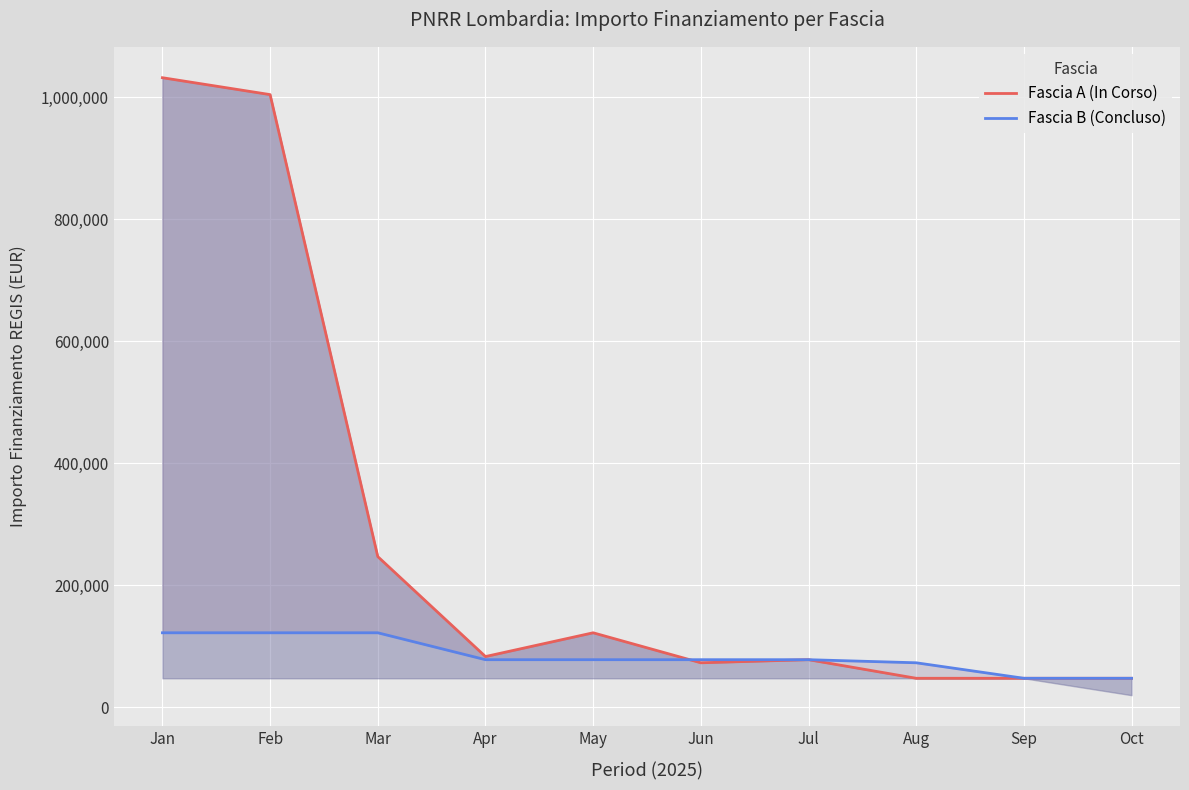

Reading left to right, what are all the values shown in this chart?

Fascia A (In Corso): 1031574	1003880	246824	83044	121992	72828	77897	47427	47427	47427
Fascia B (Concluso): 121992	121992	121992	77897	77897	77897	77897	72828	47427	47427